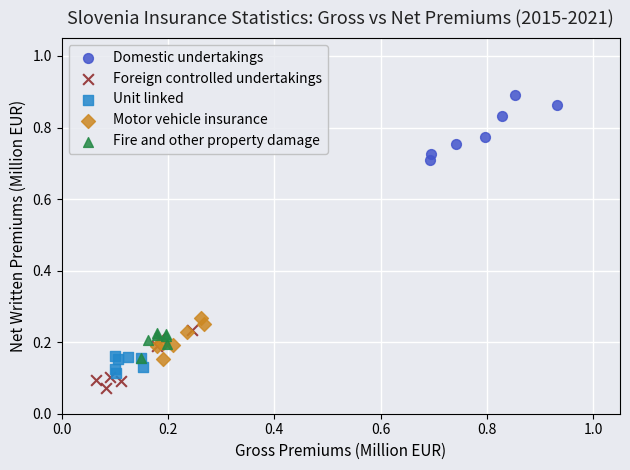

Which series reaches the minimum Y coordinate?

Foreign controlled undertakings